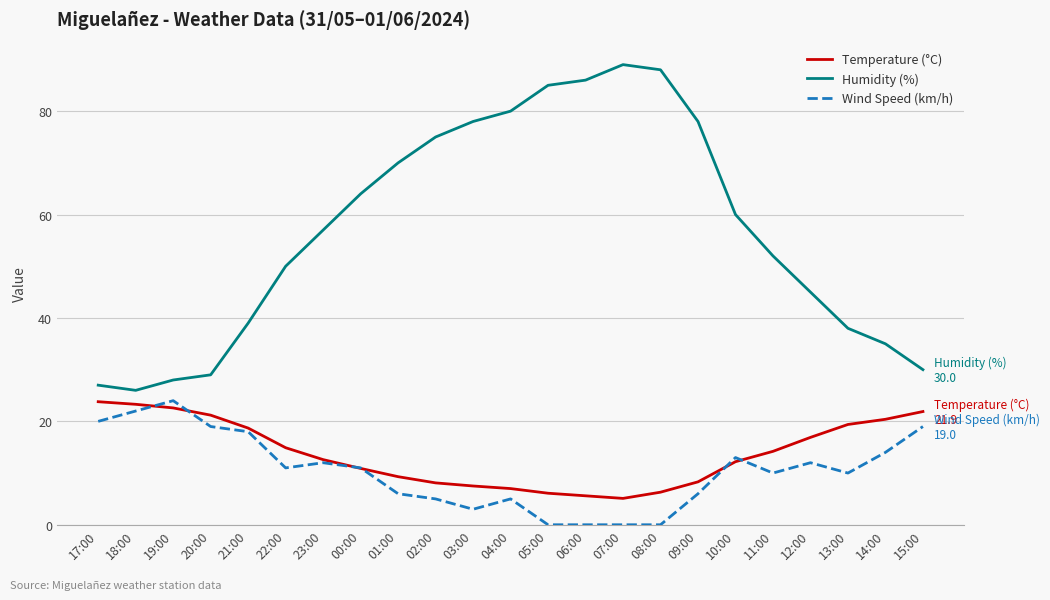

True or false: Wind Speed (km/h) has a value of 15.0 at 19:00.

False